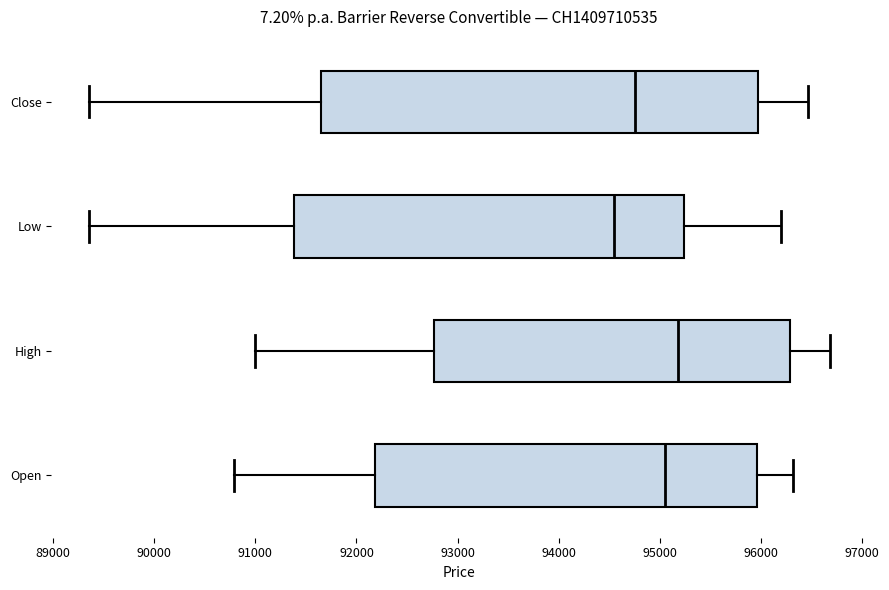

Comparing the boxes themselves (not the whiskers), which one is the widest?

Close